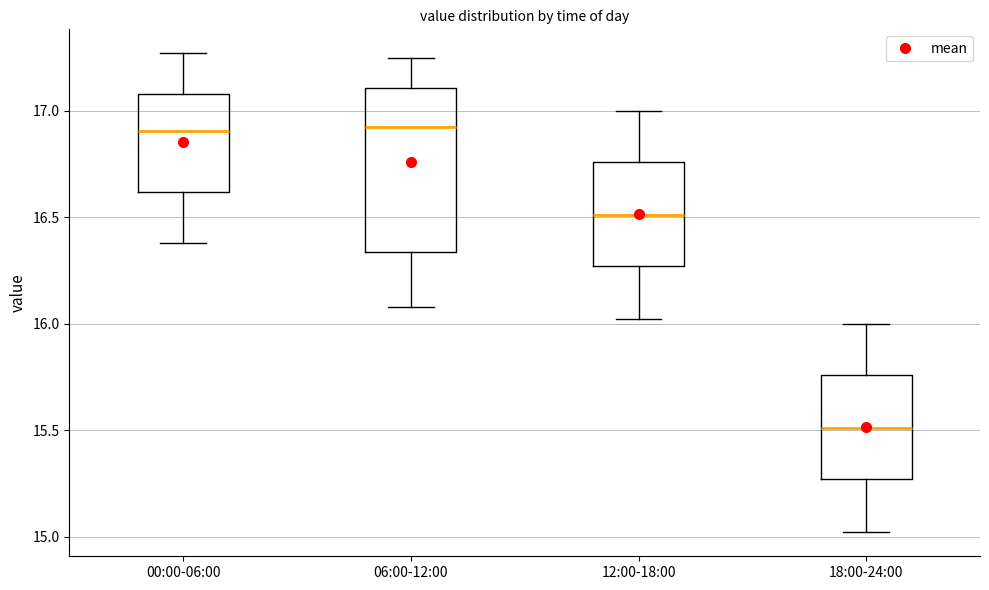

Reading left to right, transcribe this box plot: for each box, give where its median line is, the range the box spans, and where its two whiskers end, as read against the y-axis. The values are not printed on the chart, so give them approximately, as read against the axis.

00:00-06:00: median 16.90, box 16.60 to 17.10, whiskers 16.40 to 17.25
06:00-12:00: median 16.95, box 16.35 to 17.10, whiskers 16.10 to 17.25
12:00-18:00: median 16.50, box 16.25 to 16.75, whiskers 16.00 to 17.00
18:00-24:00: median 15.50, box 15.25 to 15.75, whiskers 15.00 to 16.00